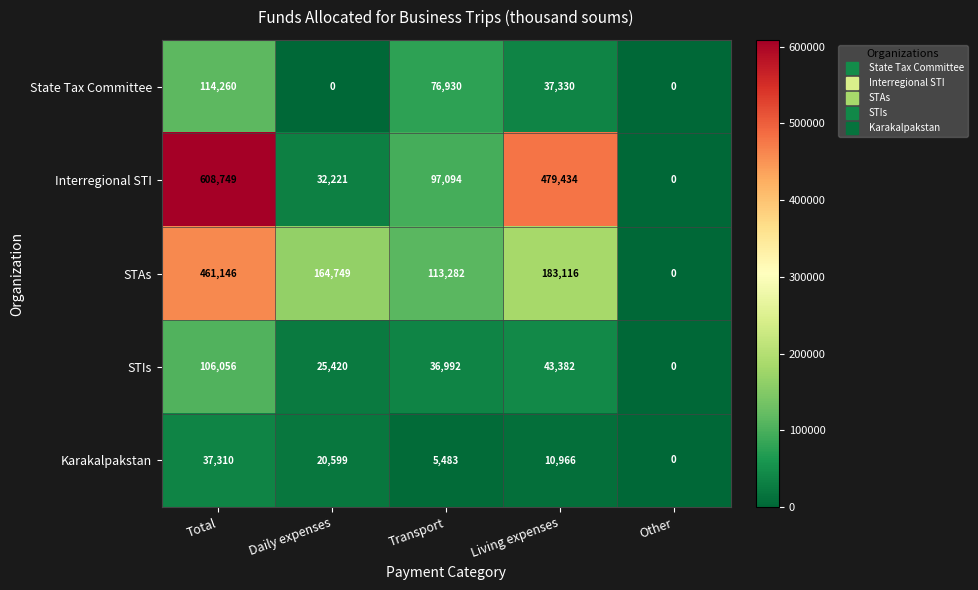

Which series has the largest range (max minus min)?

Interregional STI